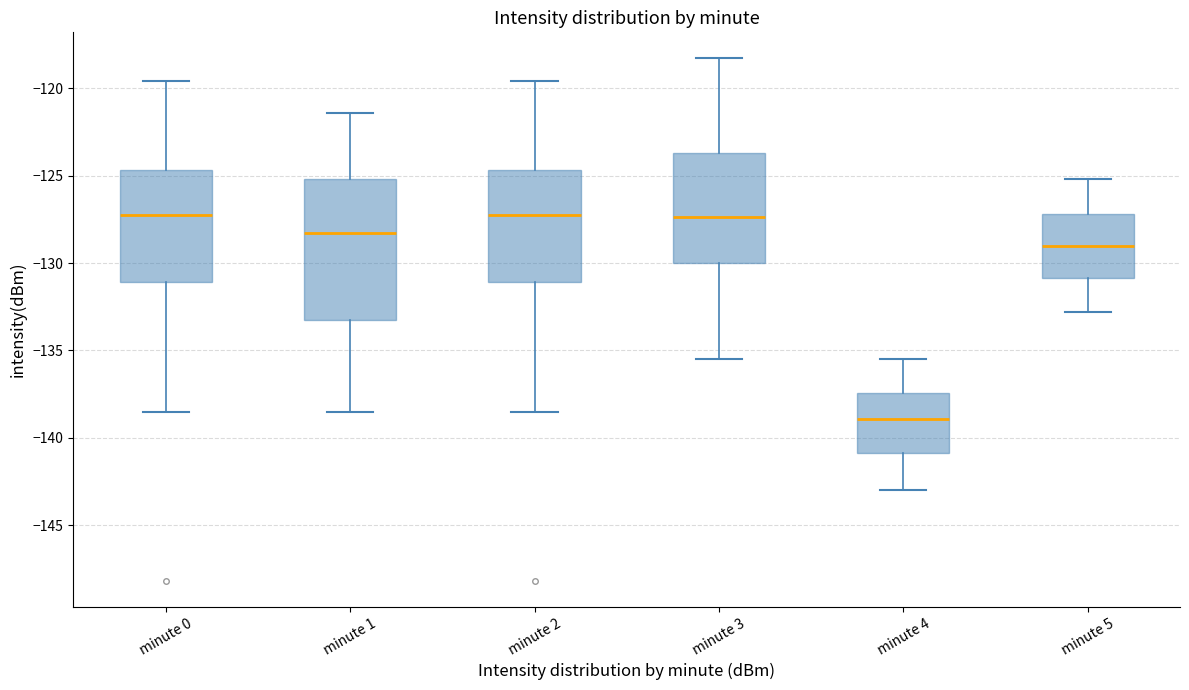

Reading left to right, read every box against the y-axis: the position of its median line, the range the box covers, and the ends of its whiskers. The values are not printed on the chart, so give them approximately, as read against the axis.

minute 0: median -127.0, box -131.0 to -124.5, whiskers -138.5 to -119.5
minute 1: median -128.5, box -133.0 to -125.0, whiskers -138.5 to -121.5
minute 2: median -127.0, box -131.0 to -124.5, whiskers -138.5 to -119.5
minute 3: median -127.5, box -130.0 to -123.5, whiskers -135.5 to -118.5
minute 4: median -139.0, box -141.0 to -137.5, whiskers -143.0 to -135.5
minute 5: median -129.0, box -131.0 to -127.0, whiskers -133.0 to -125.0